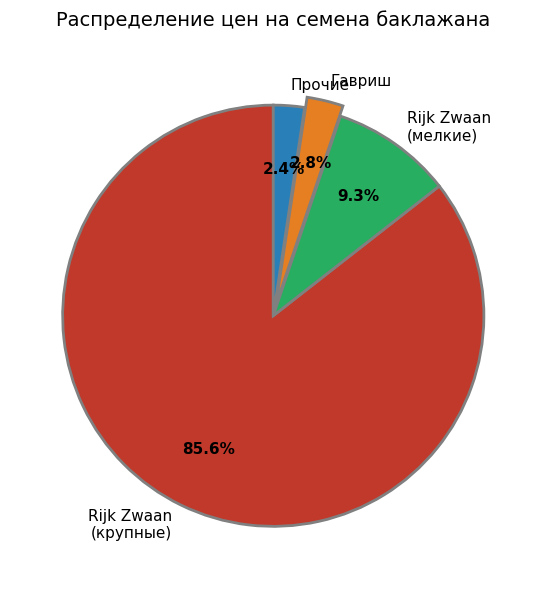

Is the sum of Гавриш and Rijk Zwaan (крупные) greater than half?

Yes